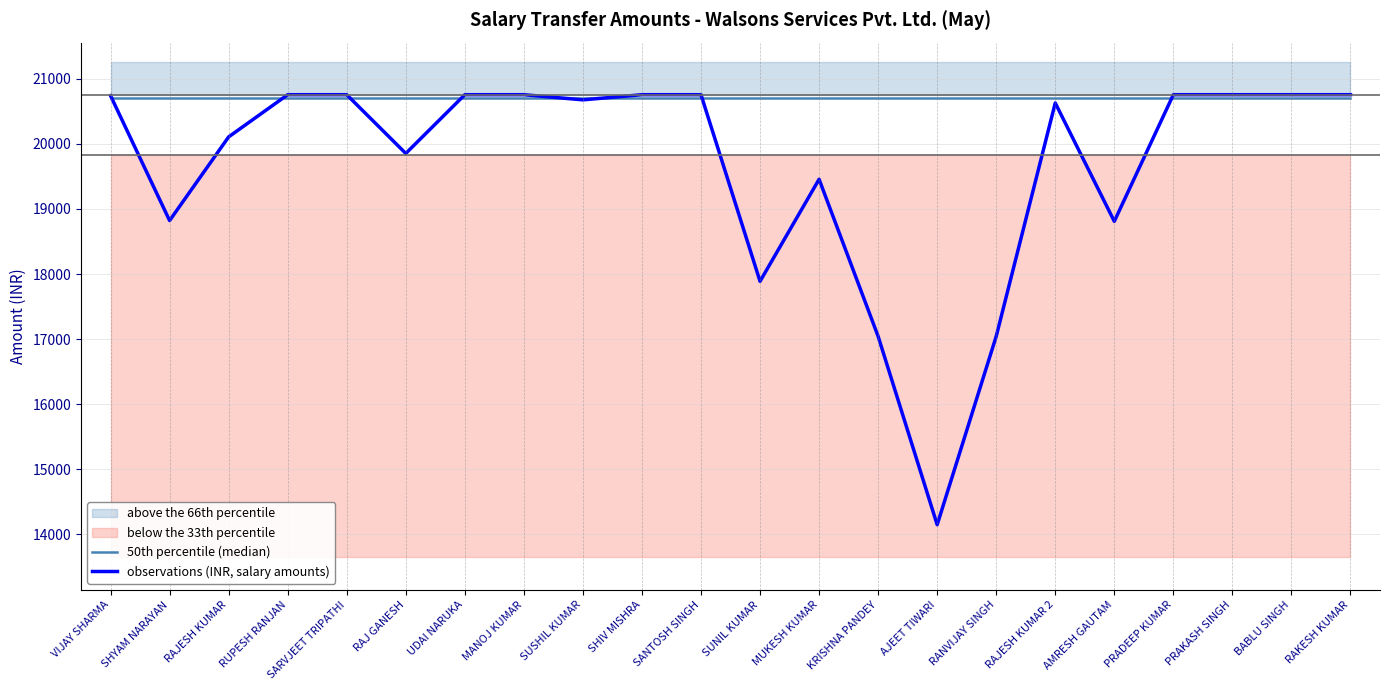

At SANTOSH SINGH, list the series in order from largest to smallest.

observations (INR, salary amounts), 50th percentile (median)